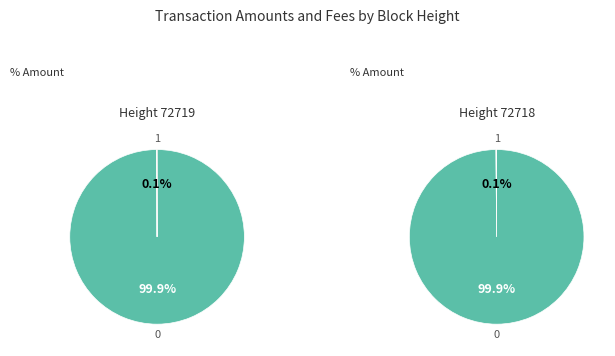

Do Amount and Fee together represent more than half of the pie?

Yes